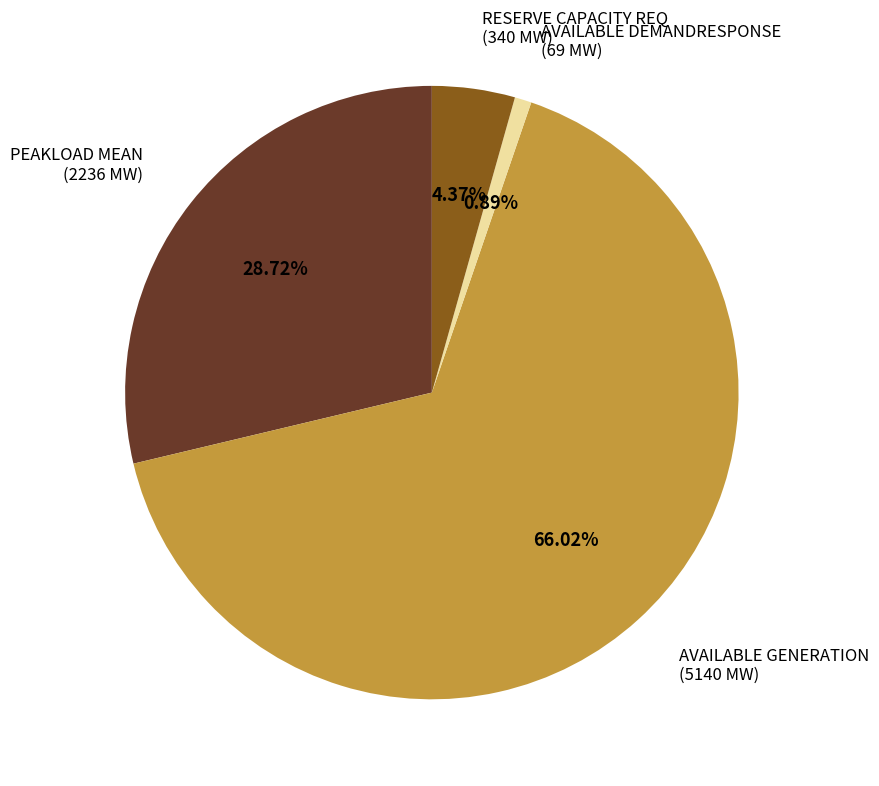

To the nearest percent, what is the difference between the RESERVE CAPACITY REQ and AVAILABLE DEMANDRESPONSE slice percentages?

3%